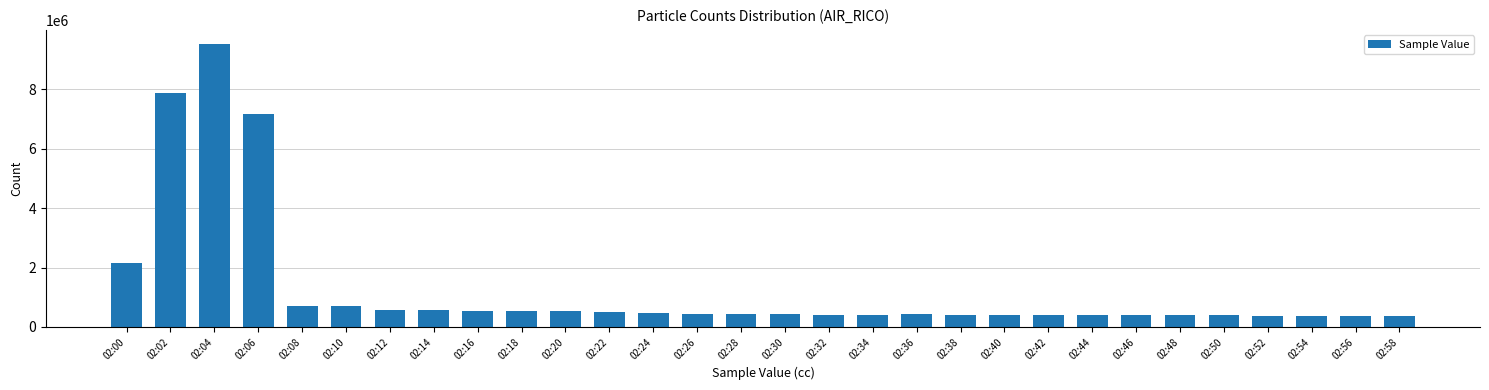

What is the maximum value shown in the chart?

9519000